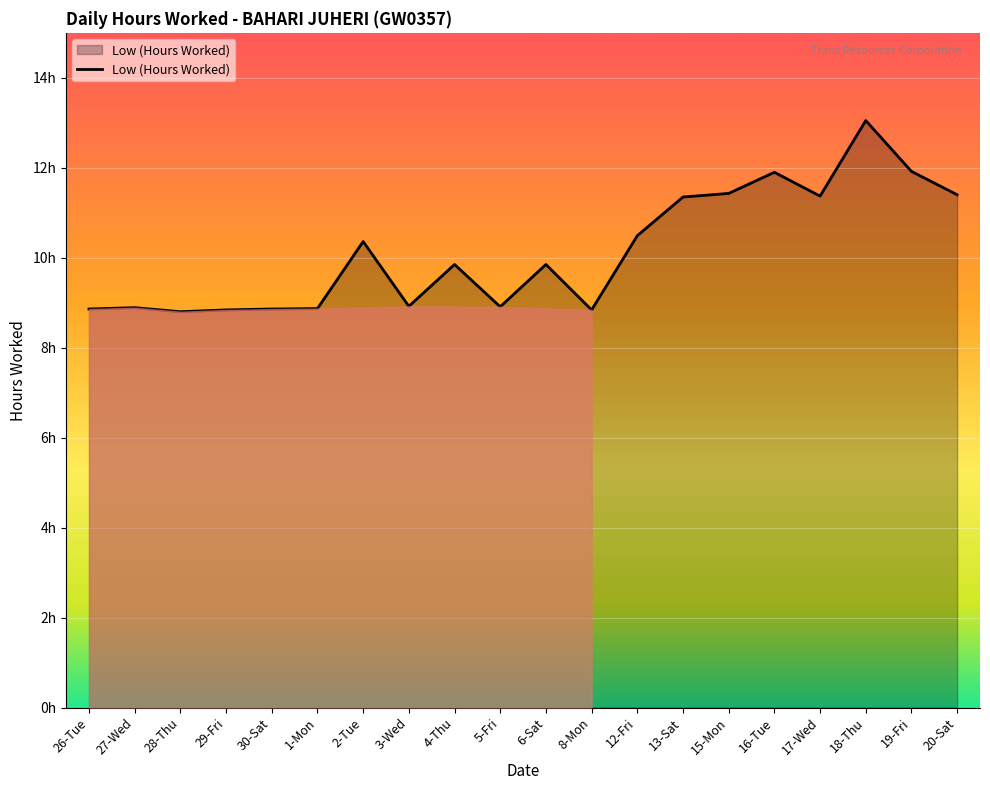

What is the greatest value displayed?

13.1